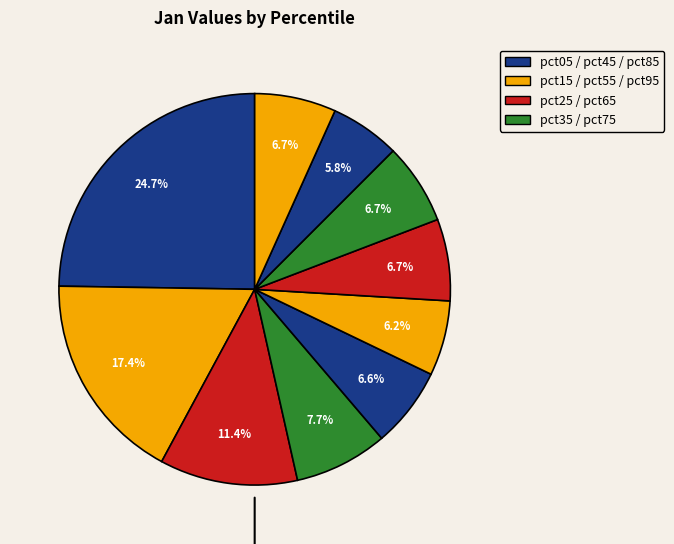

Count the number of slices in the pie.

10